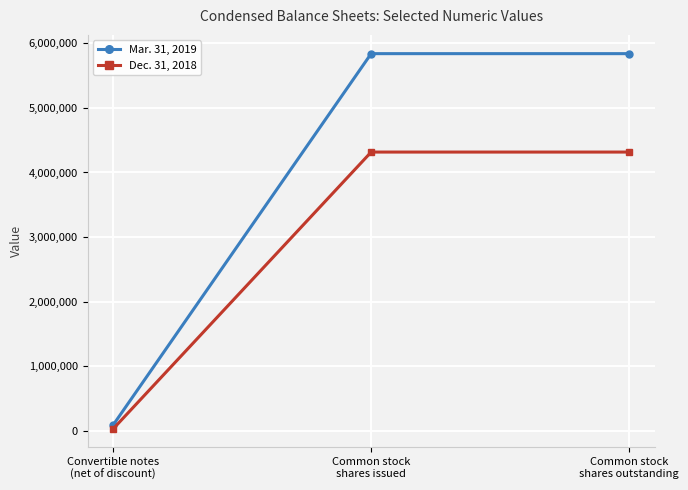

What is the spread (max minus min) of values at Common stock
shares issued?

1523291